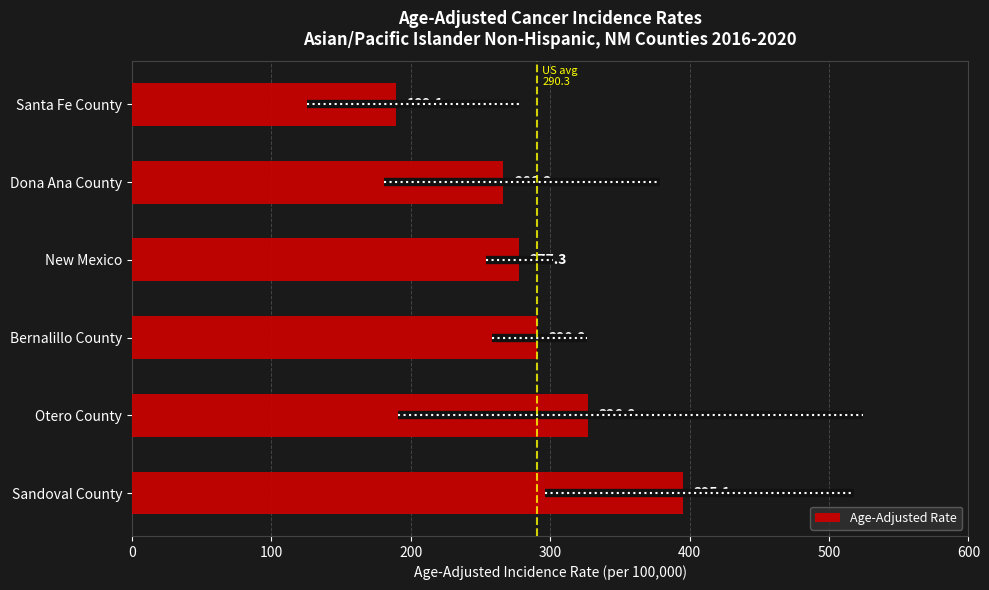

What is the change in value from Otero County to Santa Fe County?

-137.7